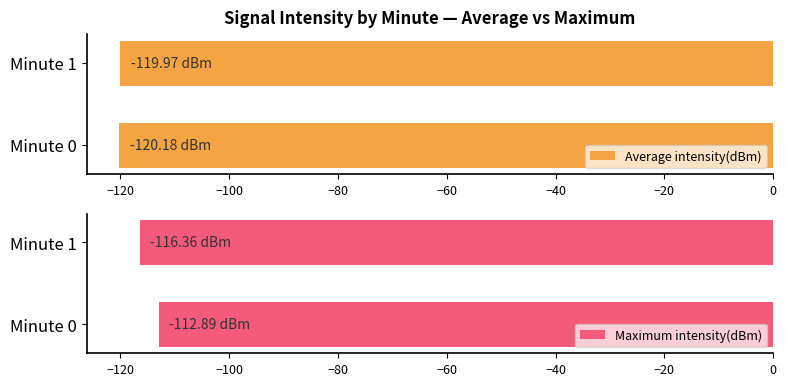

Count the number of data series in this chart.

2